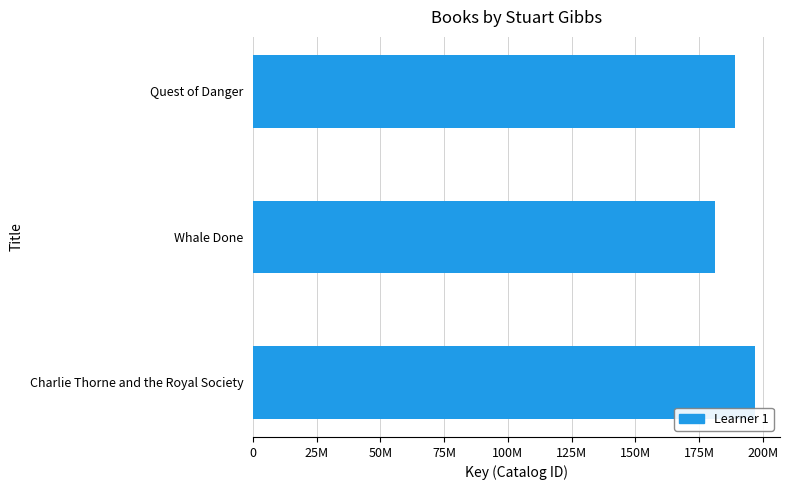

What is the minimum value shown in the chart?

181435333